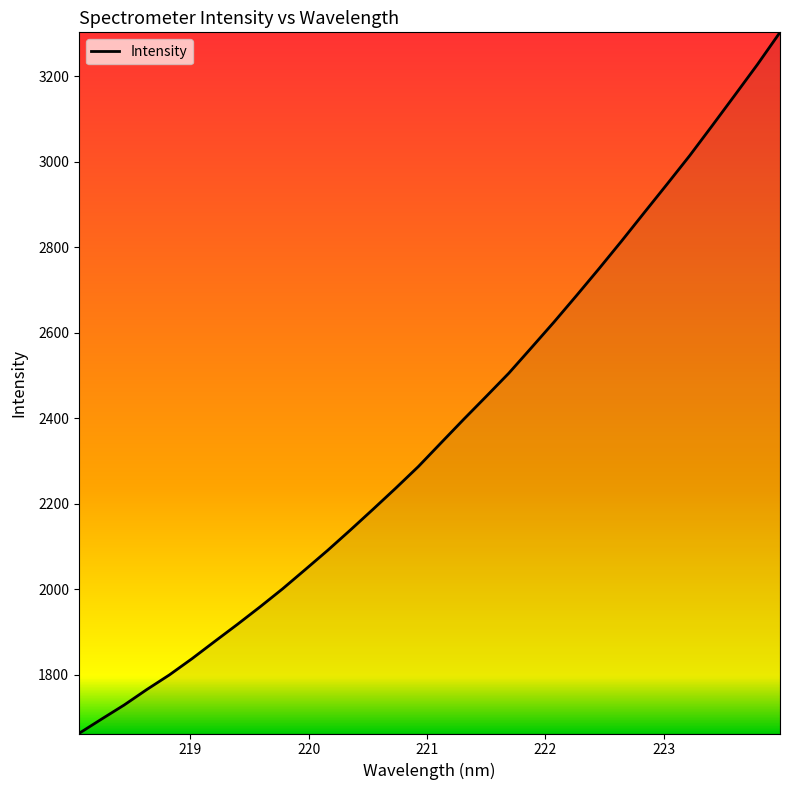

What is the difference between the maximum and second lowest values?

1605.9